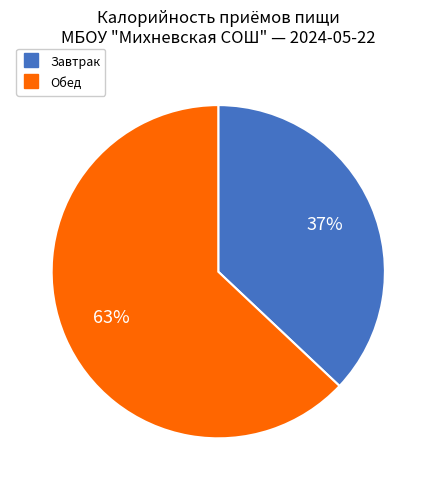

Count the number of slices in the pie.

2